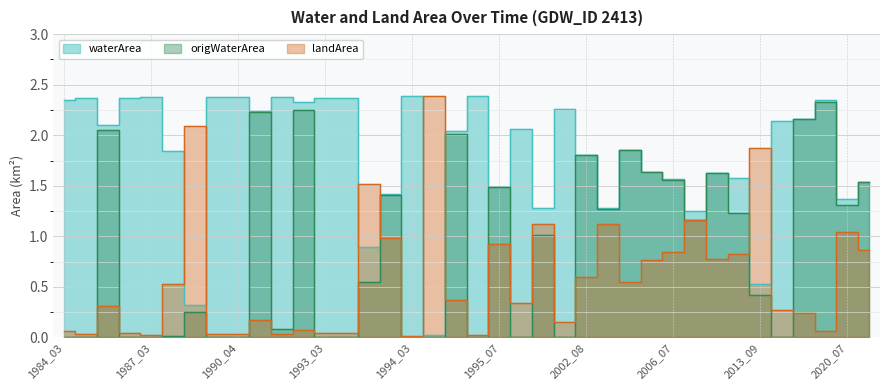

The waterArea series shows 2.4 at 2020_03. True or false?

True